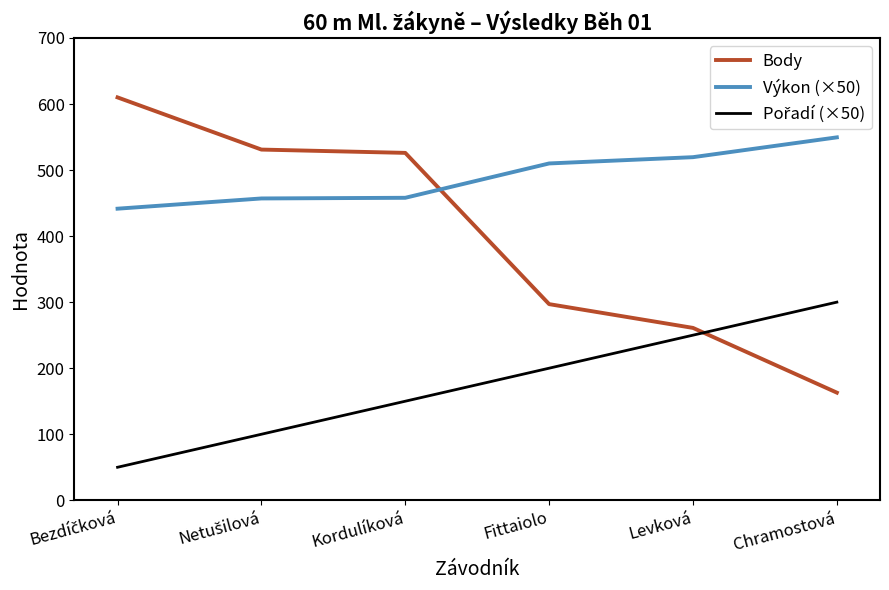

What is the difference between the maximum and minimum values in the Body series?

447.0